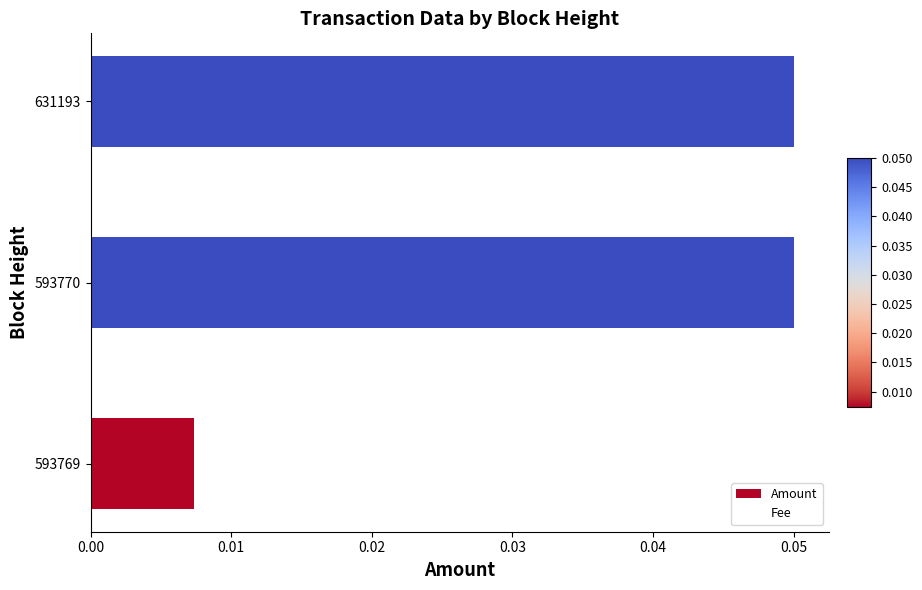

True or false: Amount has a value of 0.0 at 593769.

True